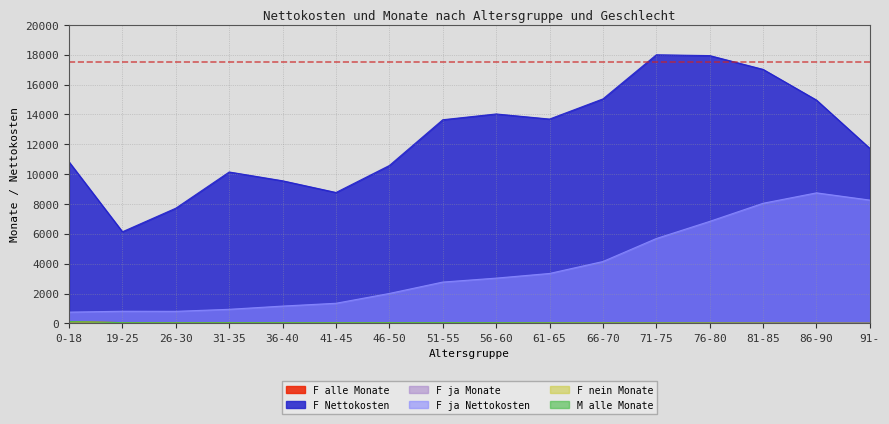

At which category is the sum across all series the highest?

81-85